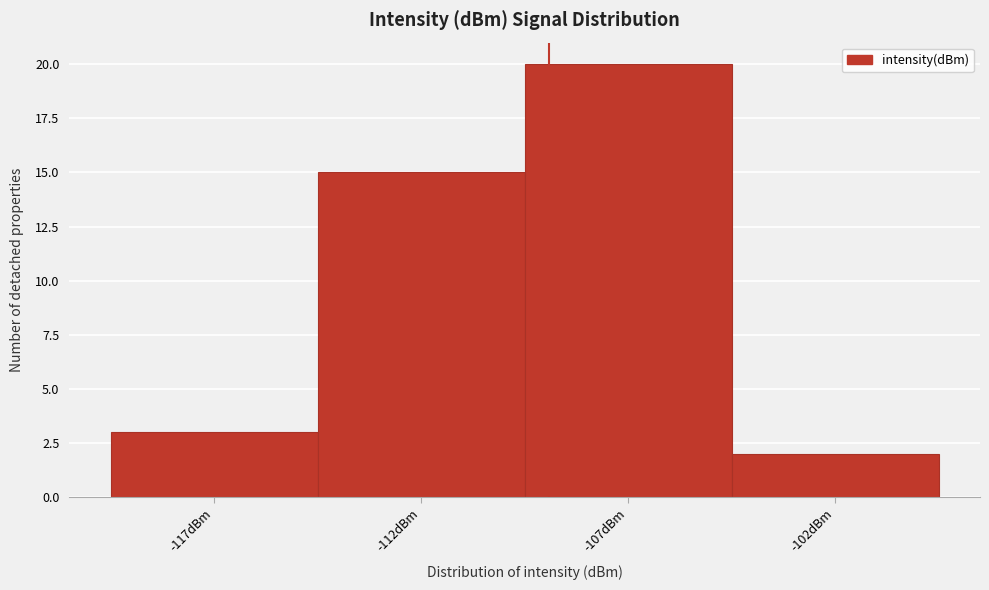

Reading left to right, list all the values displayed in this chart.

-117dBm=3	-112dBm=15	-107dBm=20	-102dBm=2